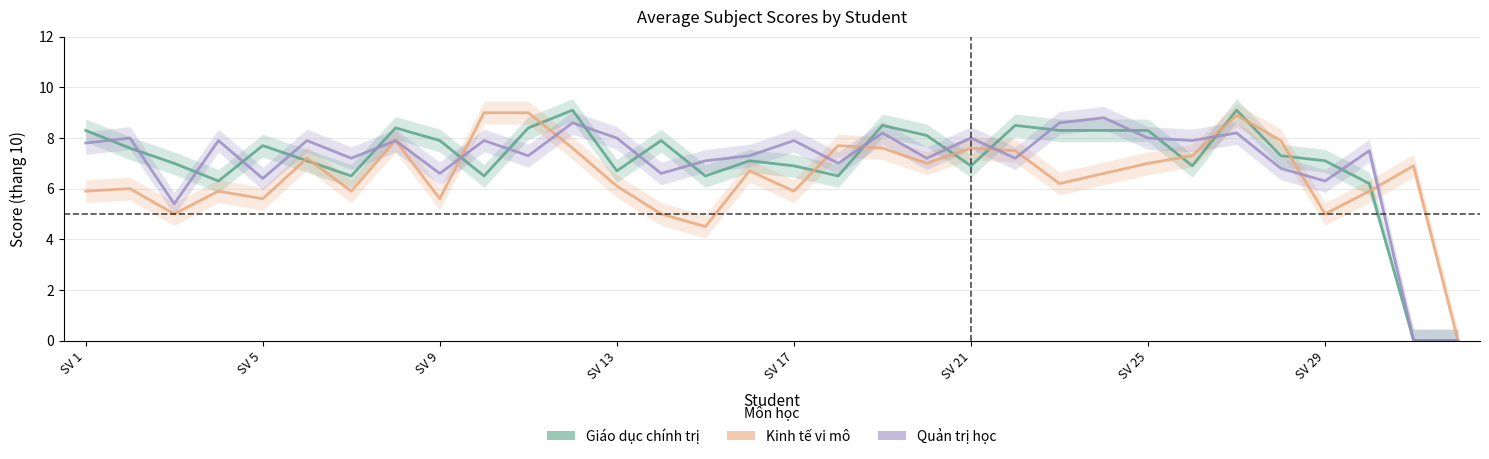

What is the sum of the Kinh tế vi mô values at 23 and 4?

12.1